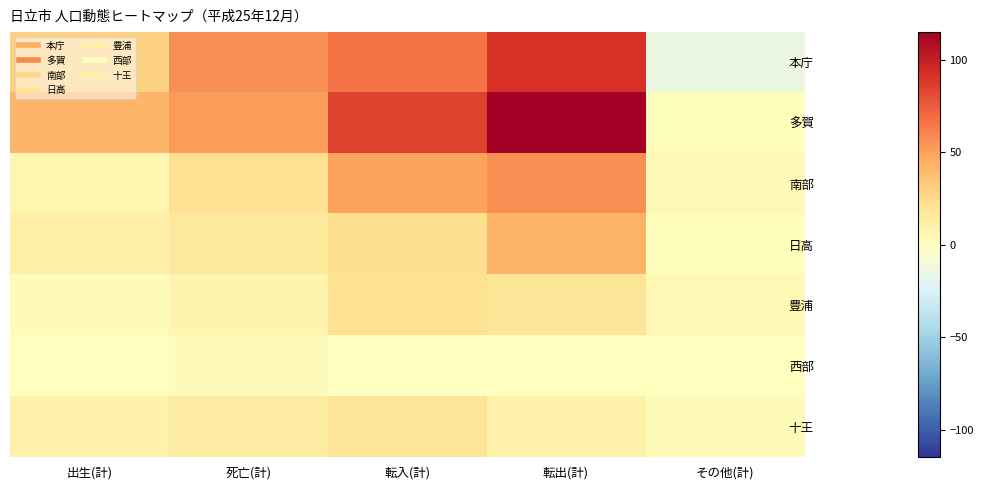

Which series has the largest total across all categories?

多賀